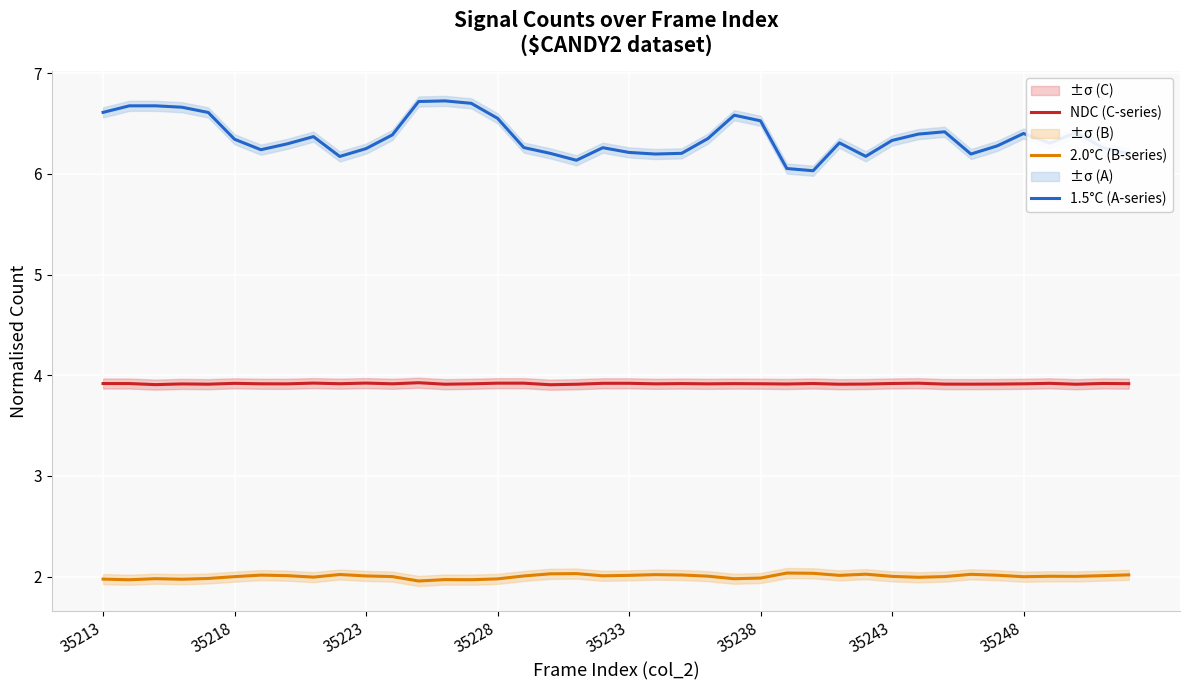

True or false: 1.5°C (A-series) and 2.0°C (B-series) intersect in this chart.

False